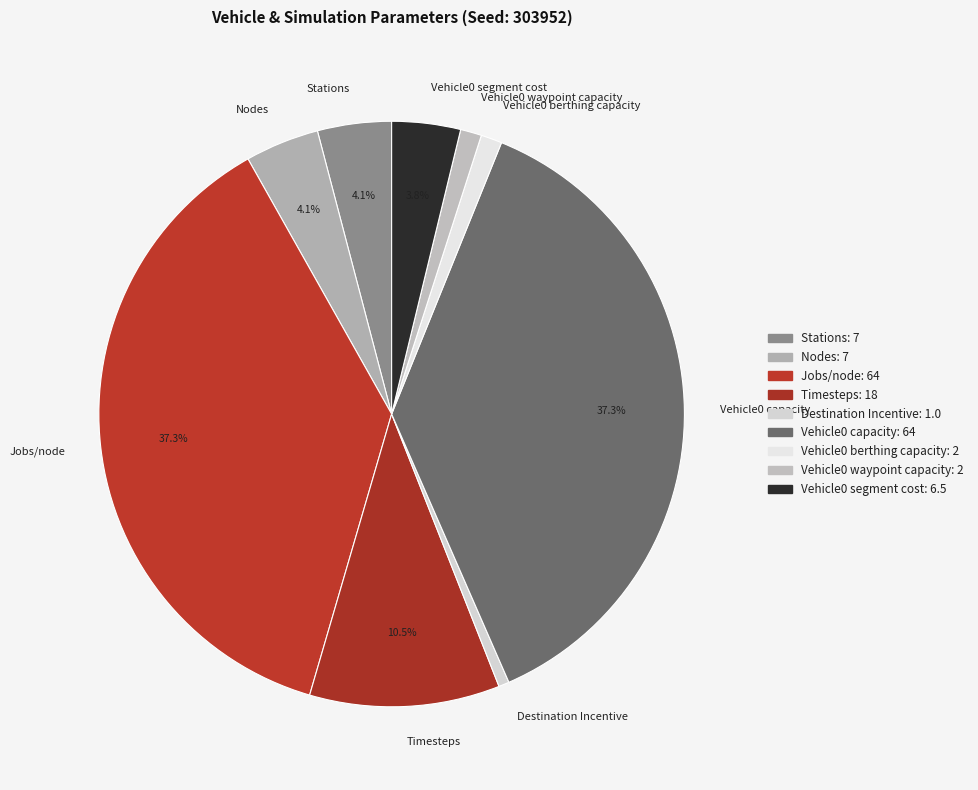

What is the ratio of the value at Timesteps to the value at Stations?

2.6